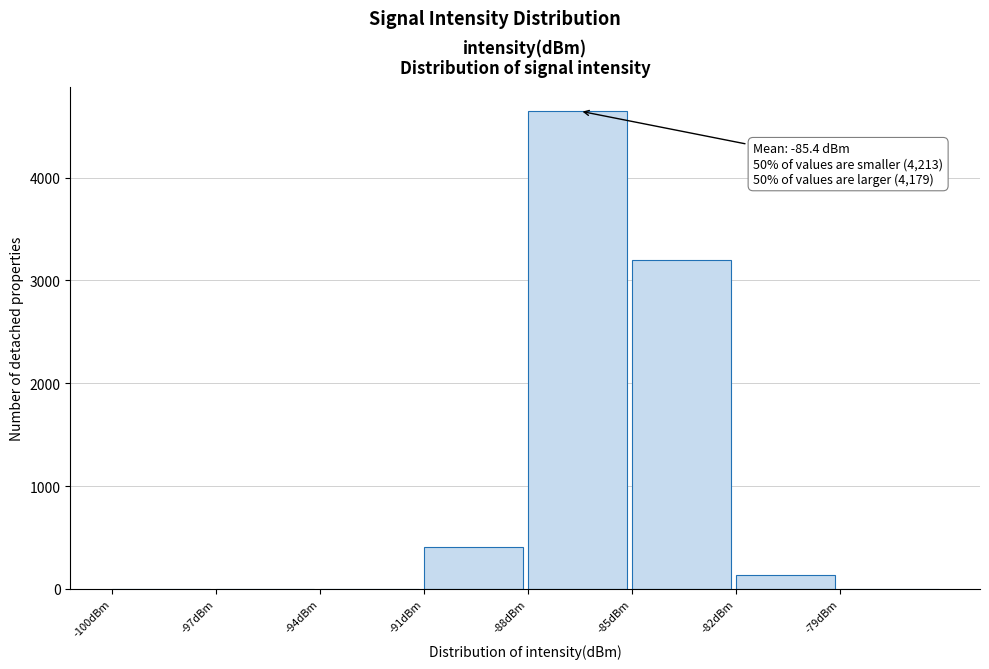

Which range on the x-axis has the tallest bar?

-88 to -85